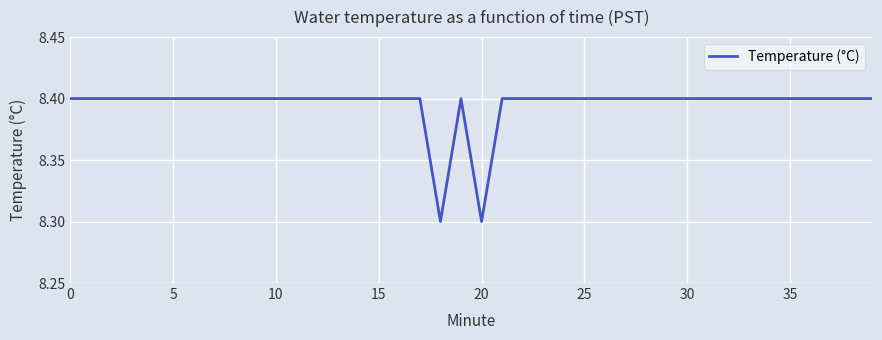

What is the minimum value shown in the chart?

8.3